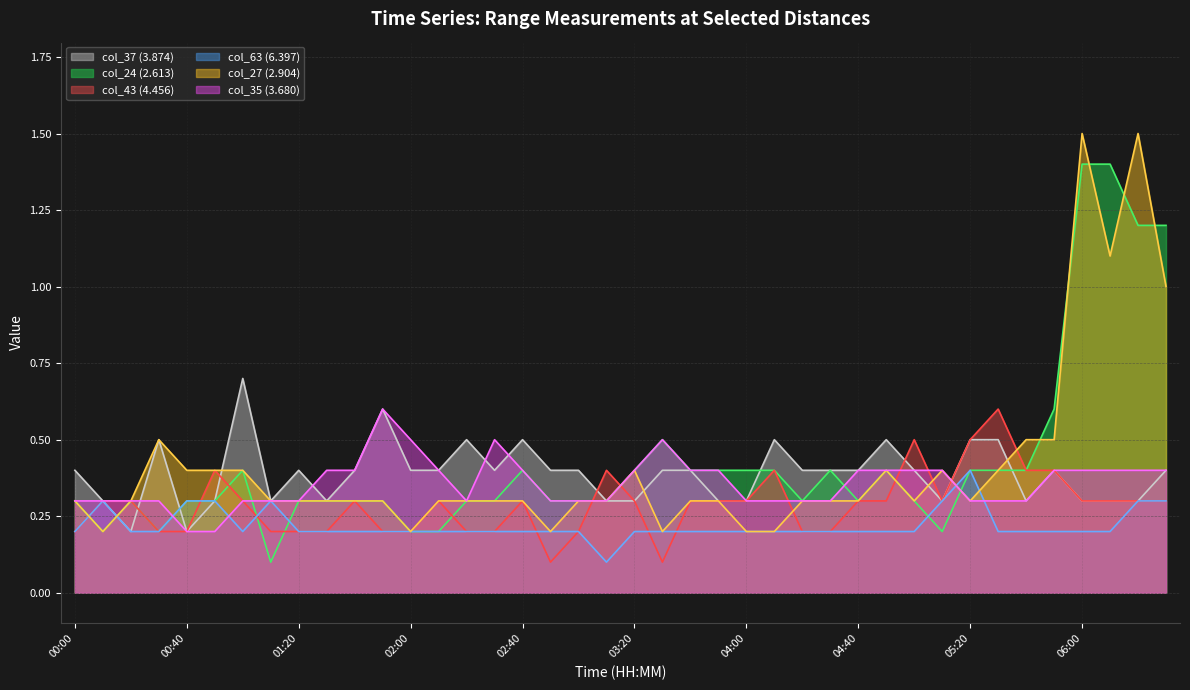

What position from the left is 03:00?

19